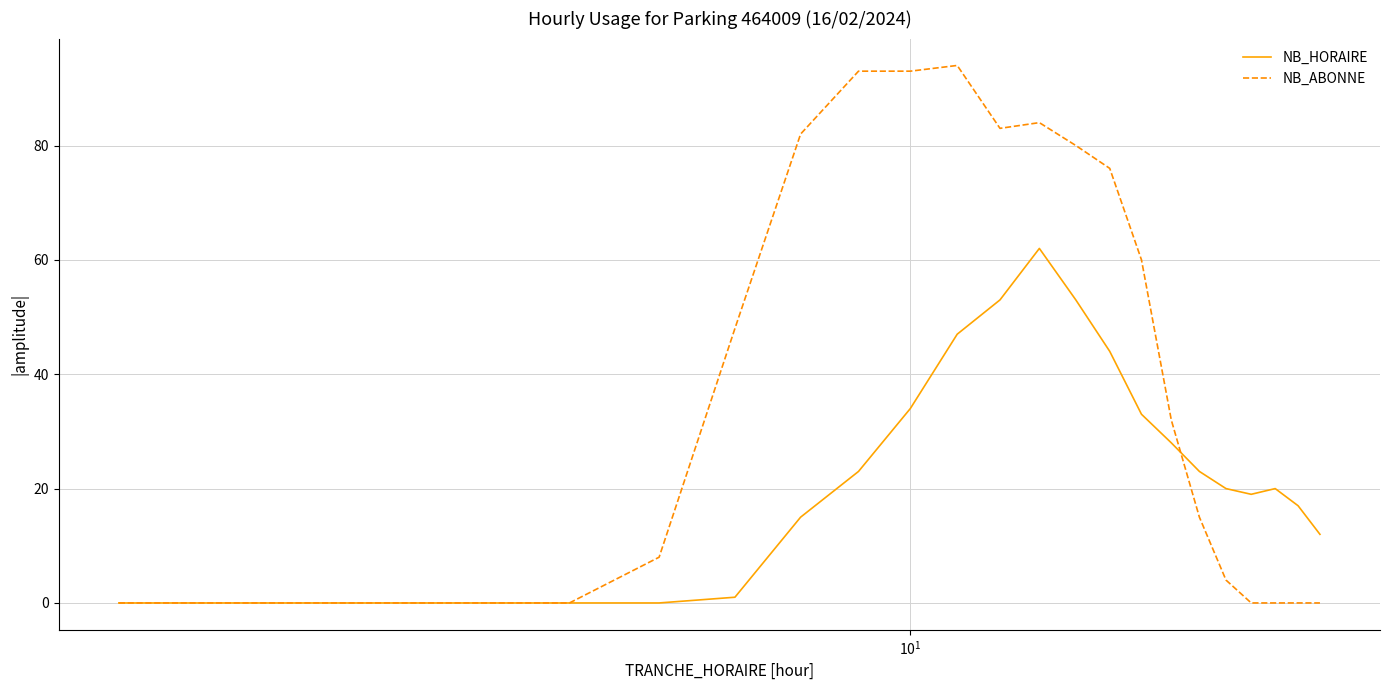

How many lines are shown in the chart?

2